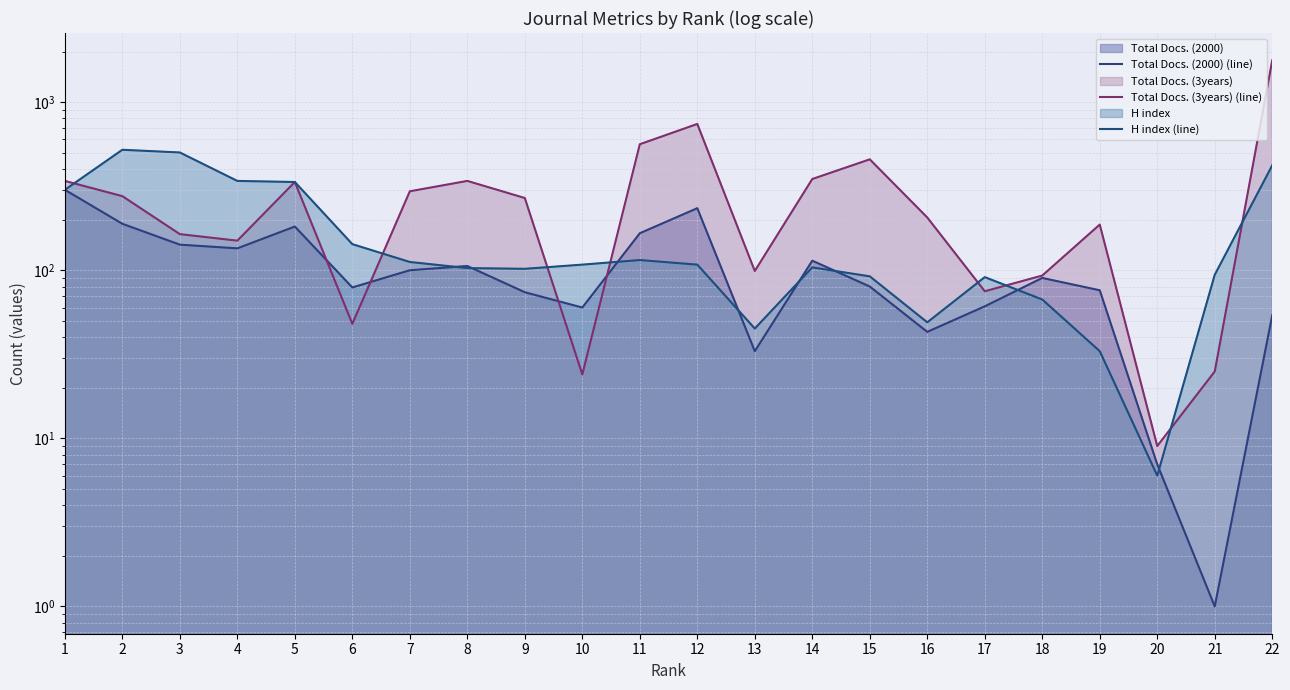

Where is H index (line) nearest to the value 263?

1